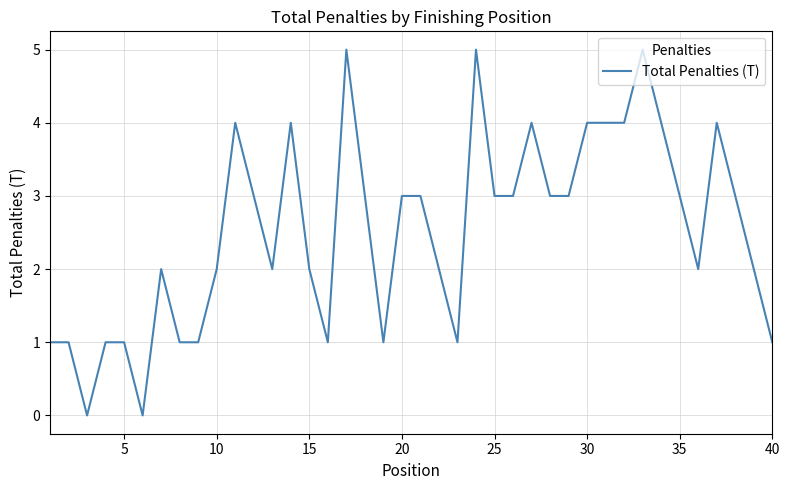

What is the maximum value shown in the chart?

5